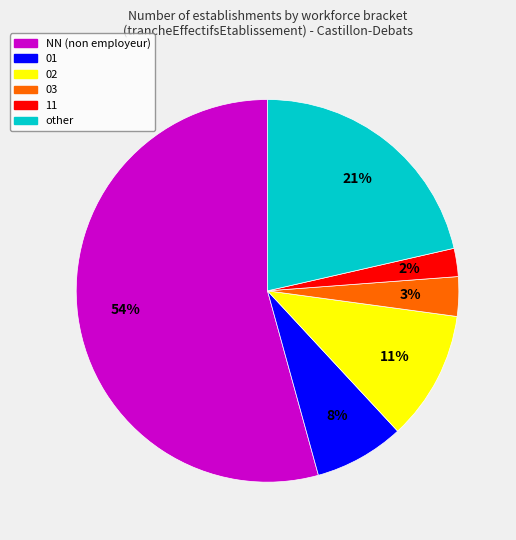

What is the ratio of the value at 02 to the value at other?

0.5